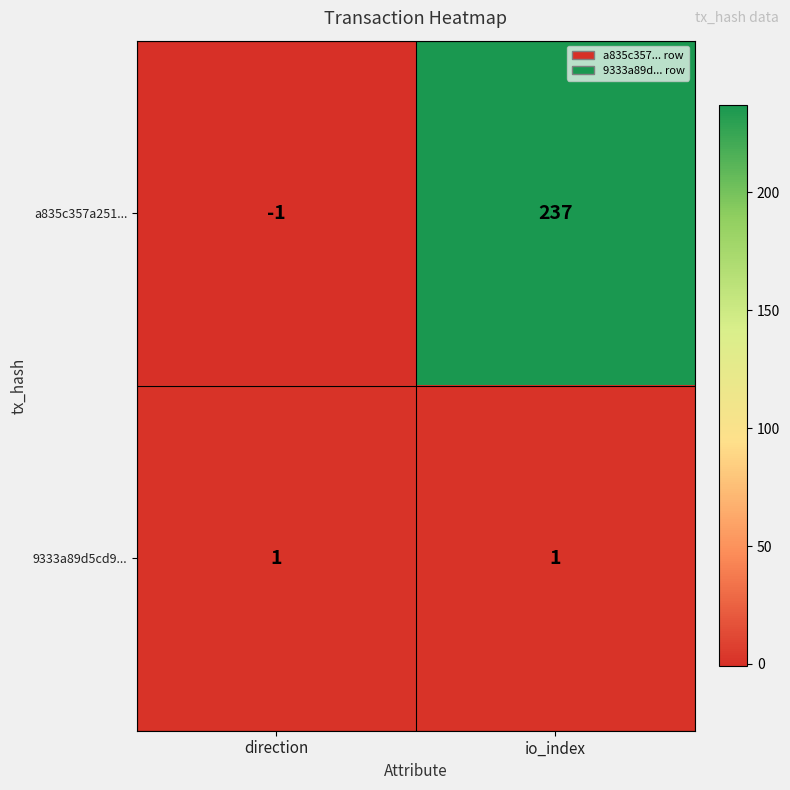

What is the sum of the a835c357a251... values at direction and io_index?

236